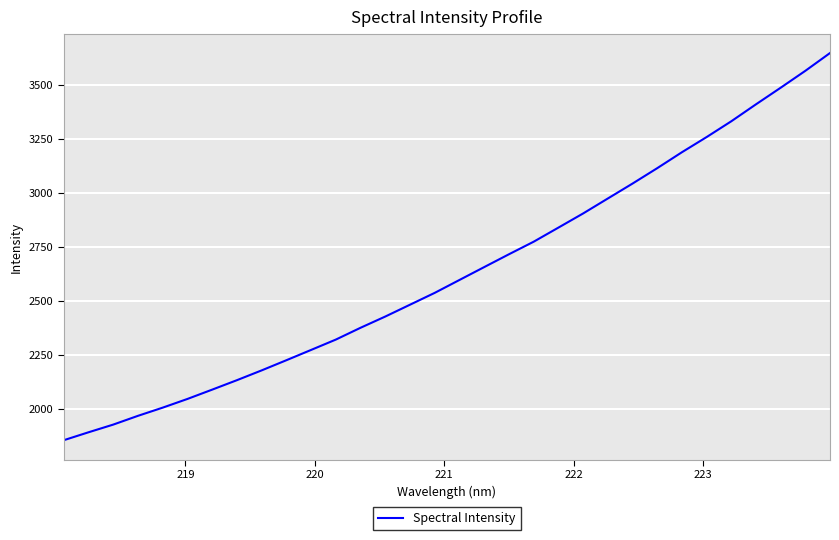

What is the maximum value shown in the chart?

3645.8